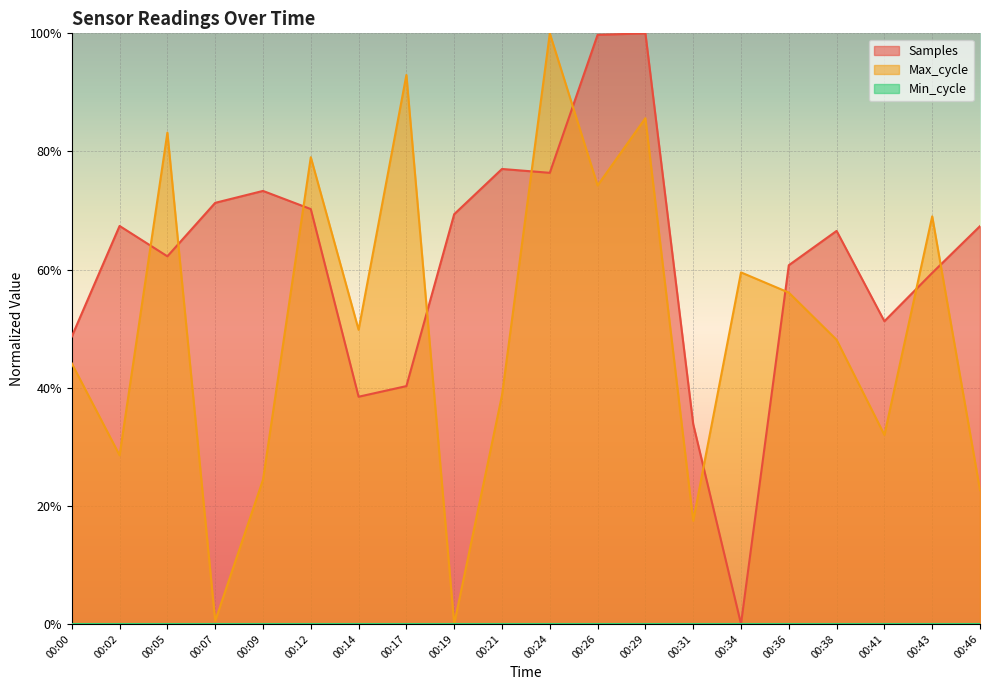

Between 00:14 and 00:38, which is larger?

00:38